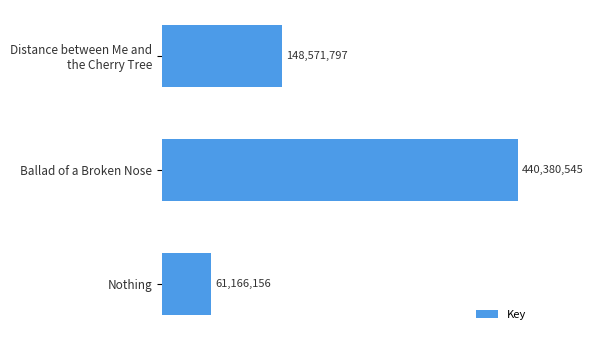

What is the sum of all values?

650118498